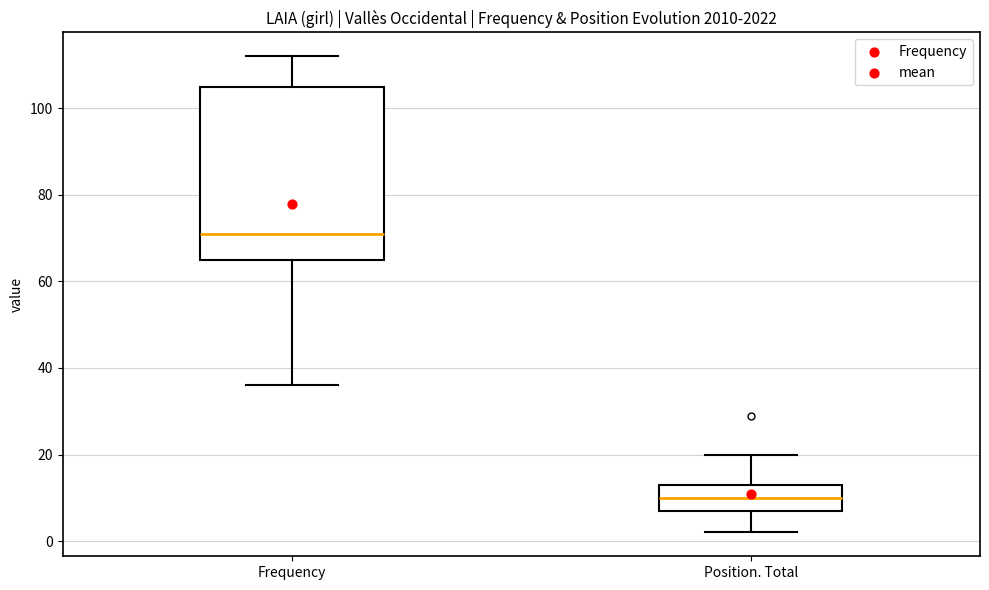

Which box's median line is the lowest?

Position. Total